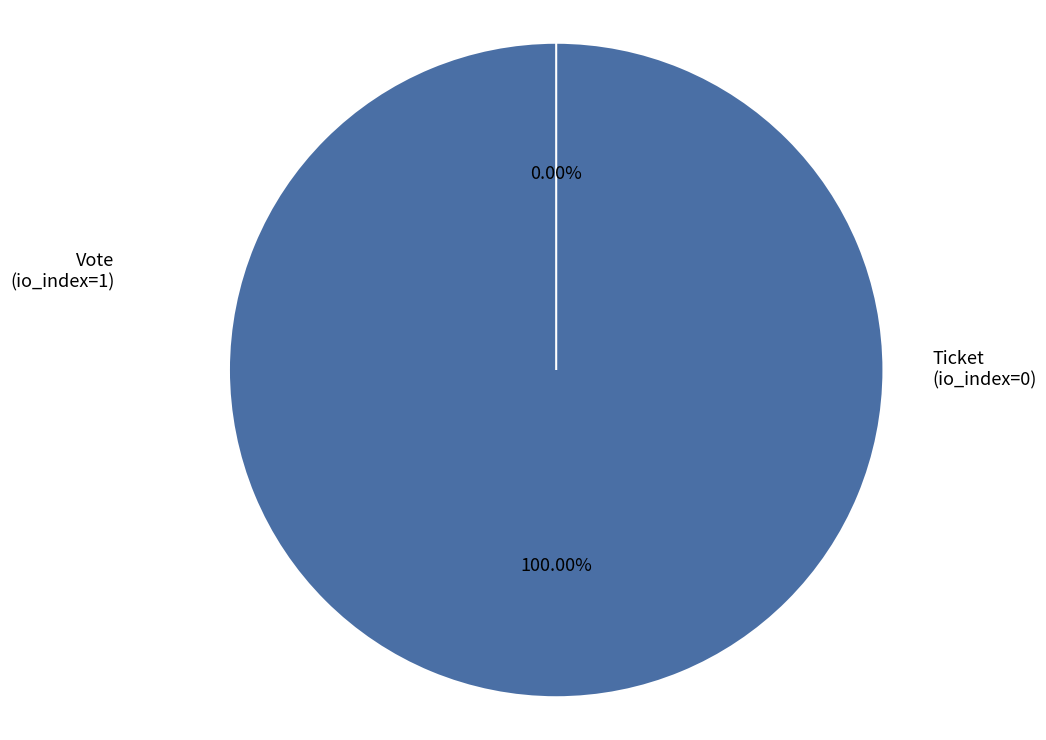

To the nearest percent, what is the difference between the Vote
(io_index=1) and Ticket
(io_index=0) slice percentages?

100%